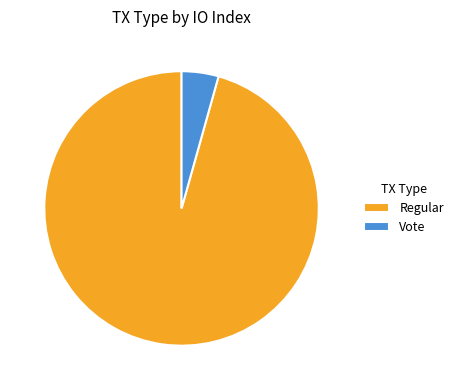

Between Vote and Regular, which is larger?

Regular